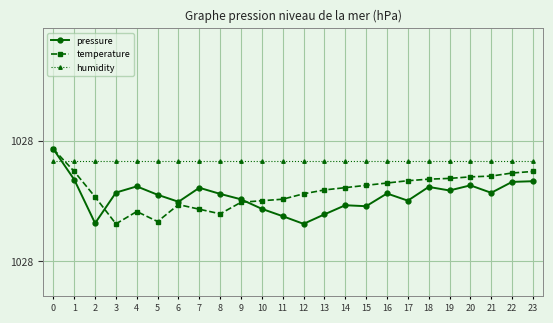

The humidity series shows 1028.4 at 22. True or false?

True